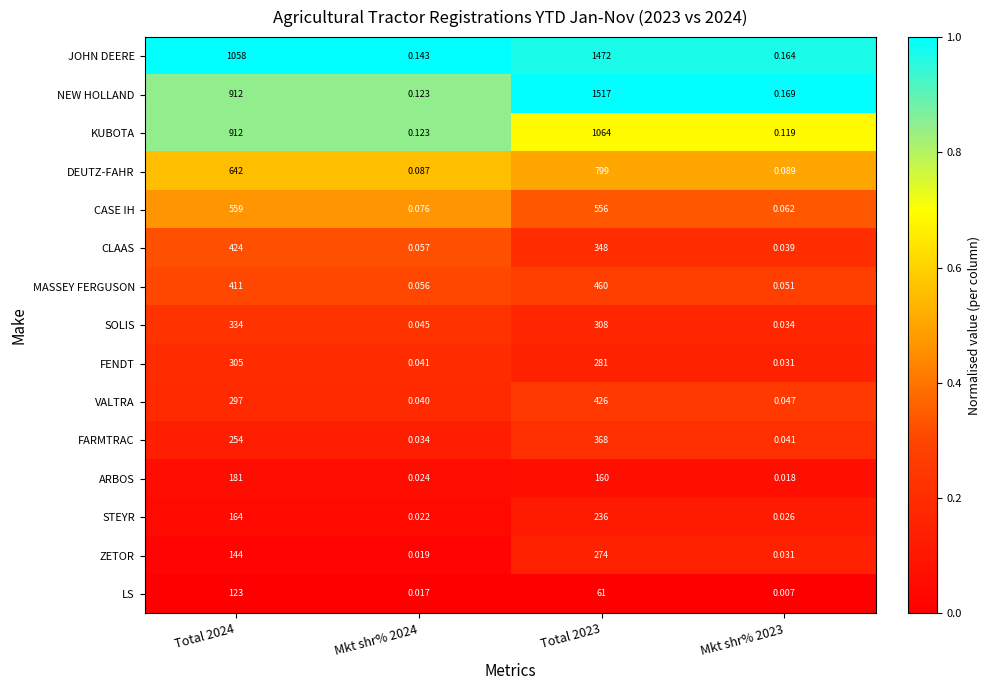

At how many categories does at least one series exceed 0?

4